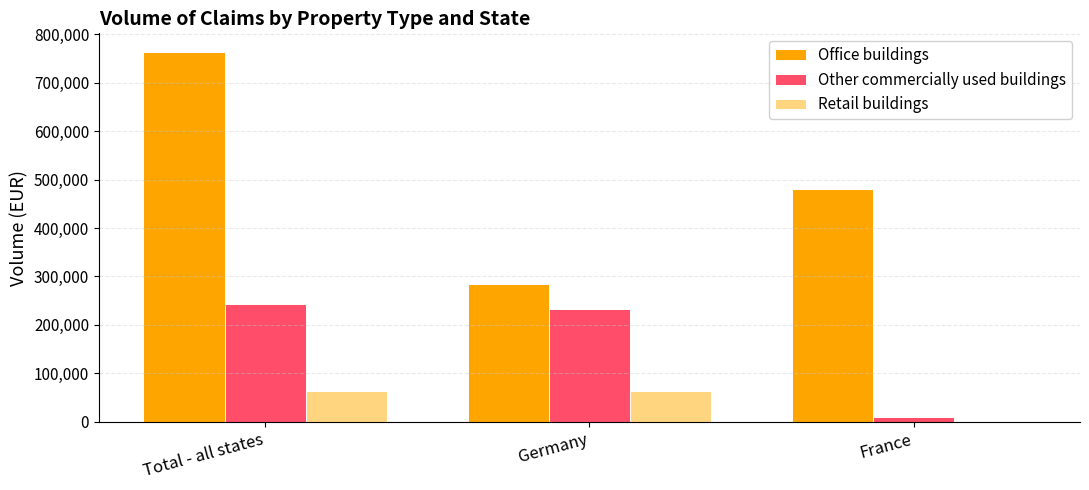

How many groups of bars are there?

3